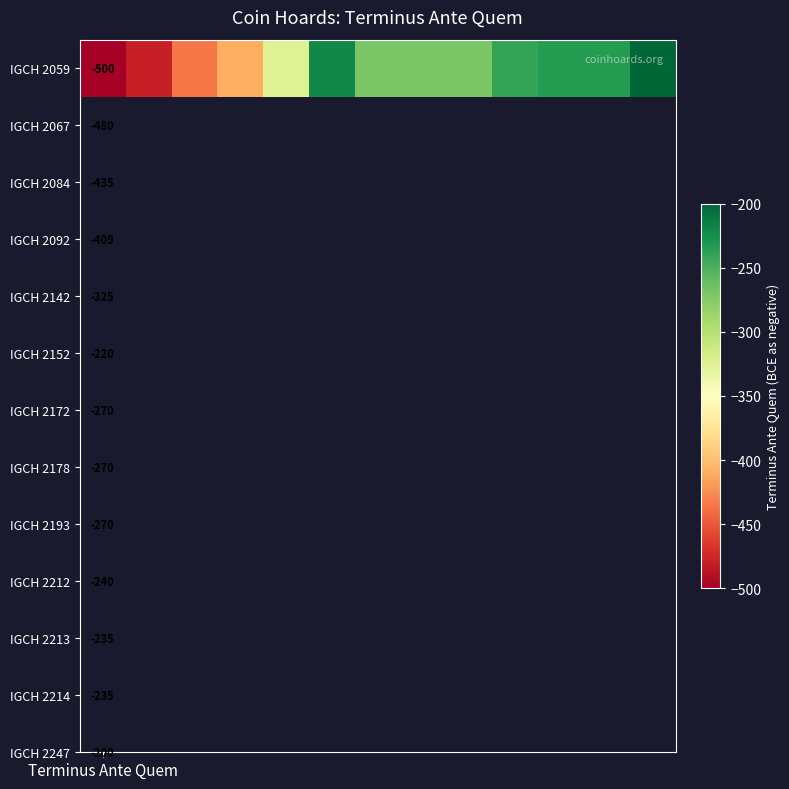

What is the sum of all values?

-4089